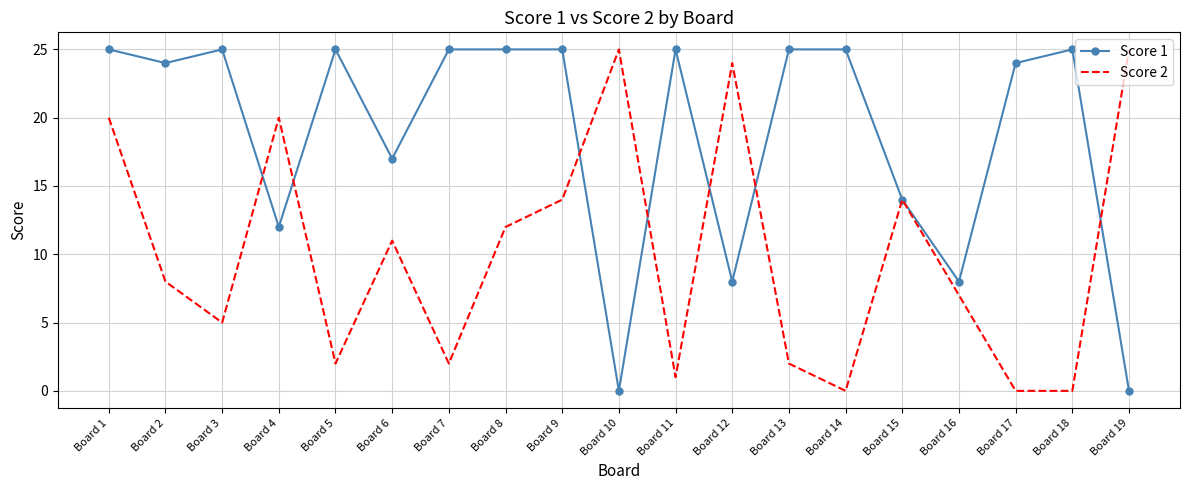

What is the greatest value displayed?

25